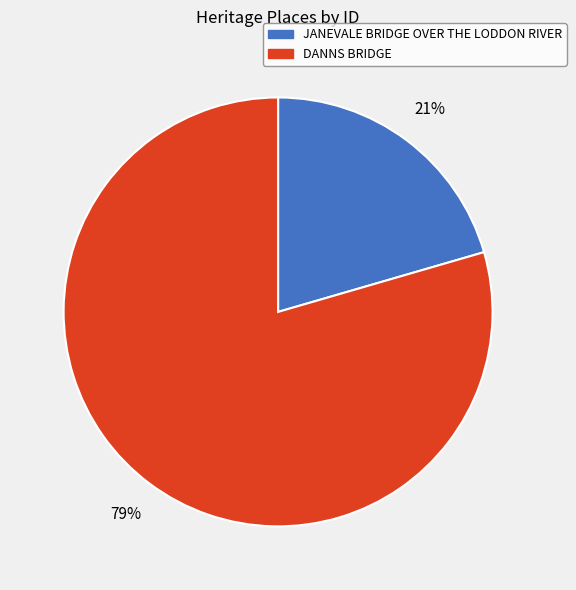

The JANEVALE BRIDGE OVER THE LODDON RIVER slice represents 21% of the pie. True or false?

True